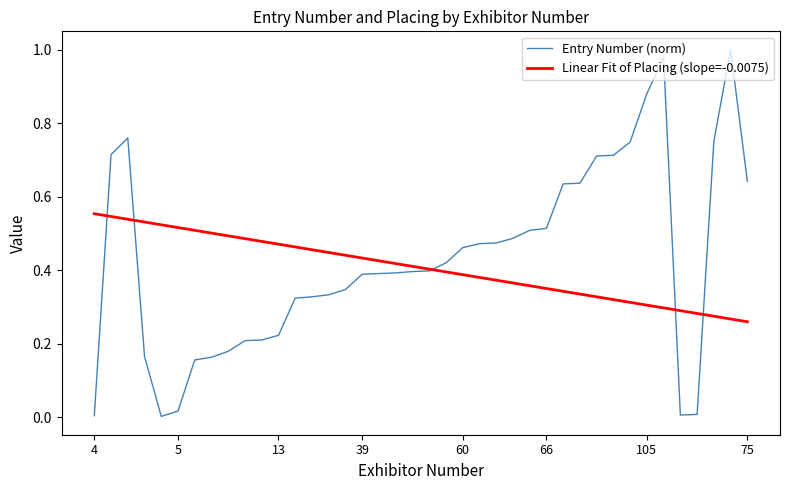

Which series has the largest range (max minus min)?

Entry Number (norm)